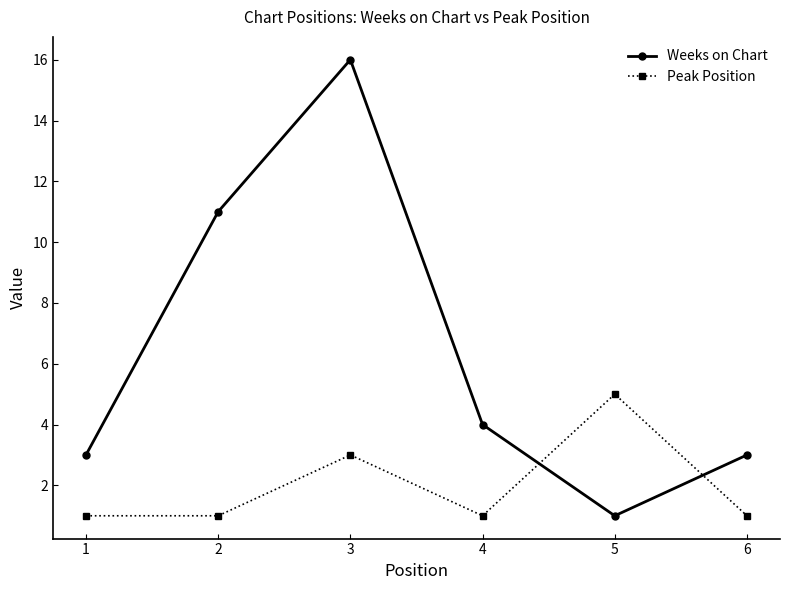

Where is Weeks on Chart nearest to the value 8?

2